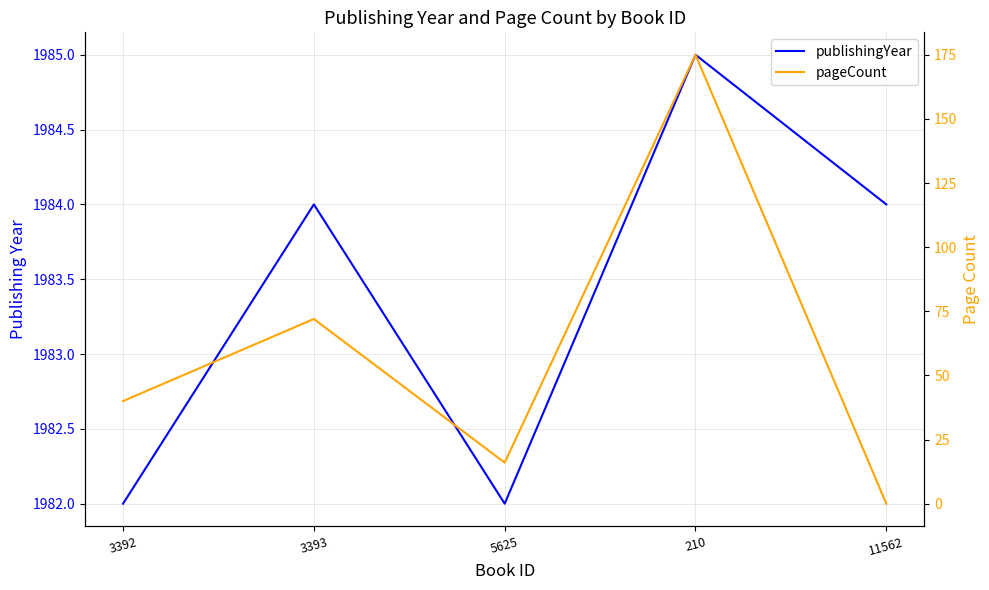

True or false: pageCount and publishingYear intersect in this chart.

False